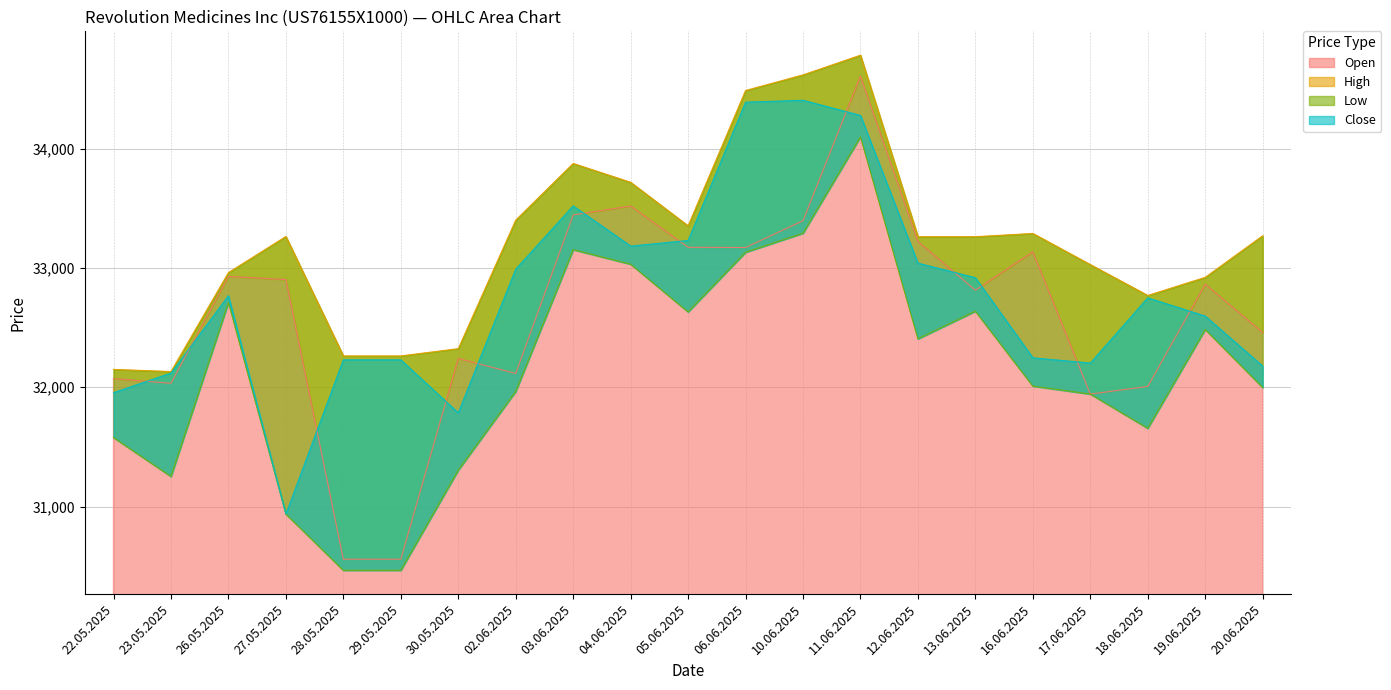

Which label corresponds to the smallest value in the chart?

28.05.2025